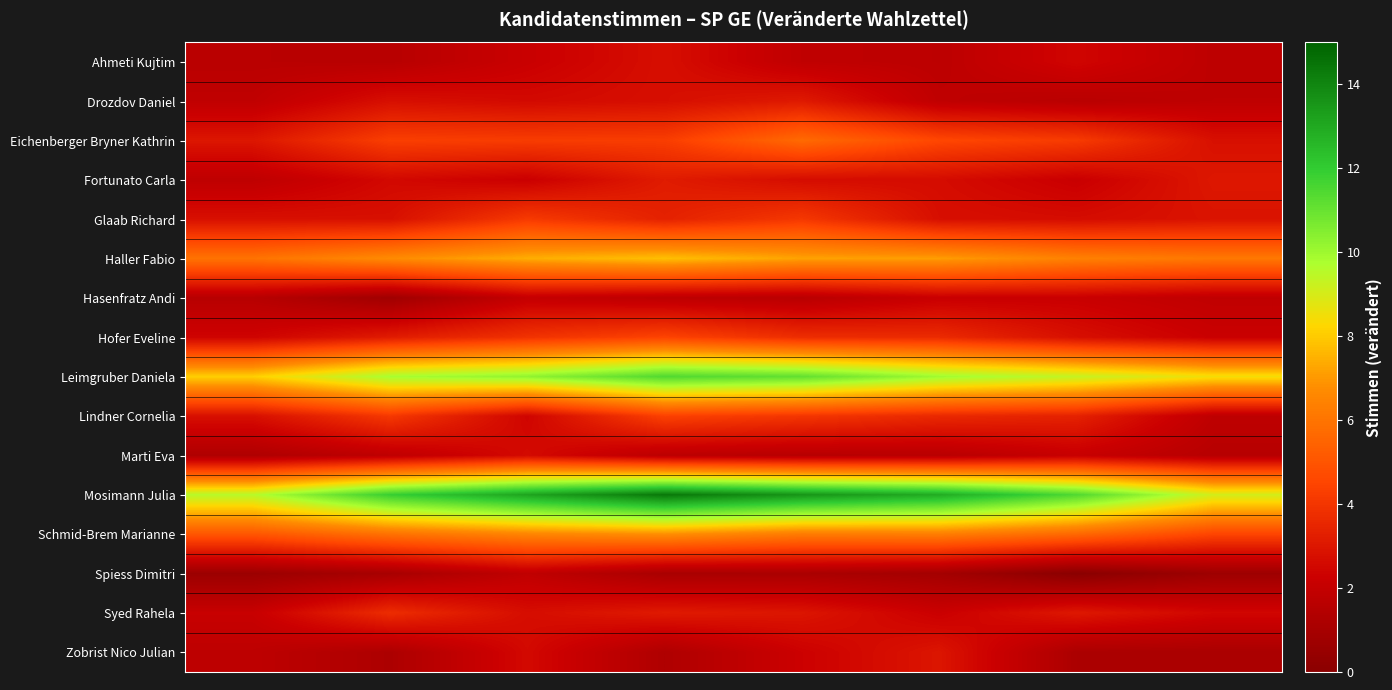

What is the greatest value displayed?

14.4